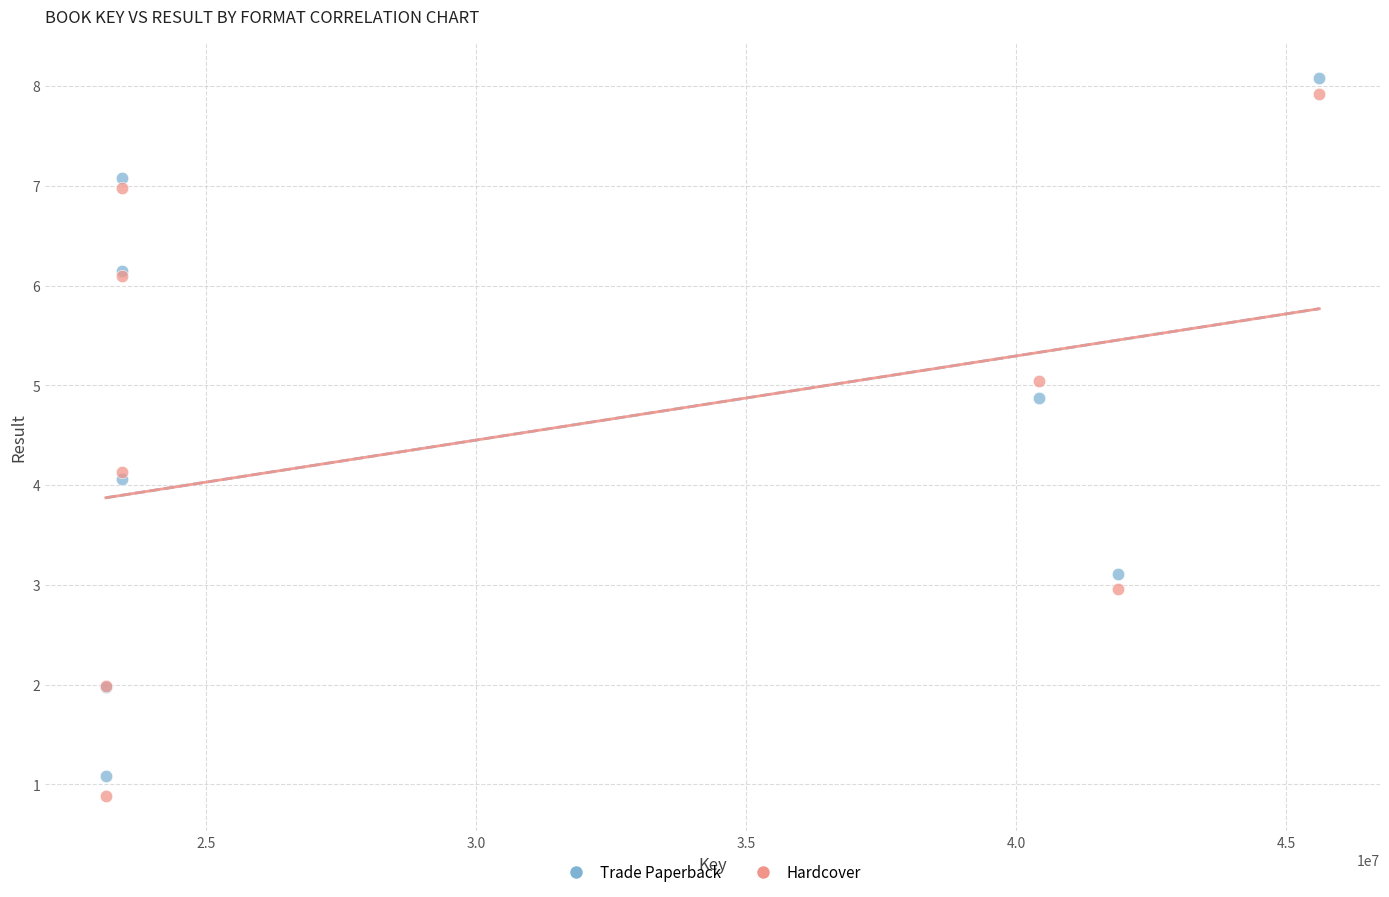

Which series contains the highest Y value?

Trade Paperback